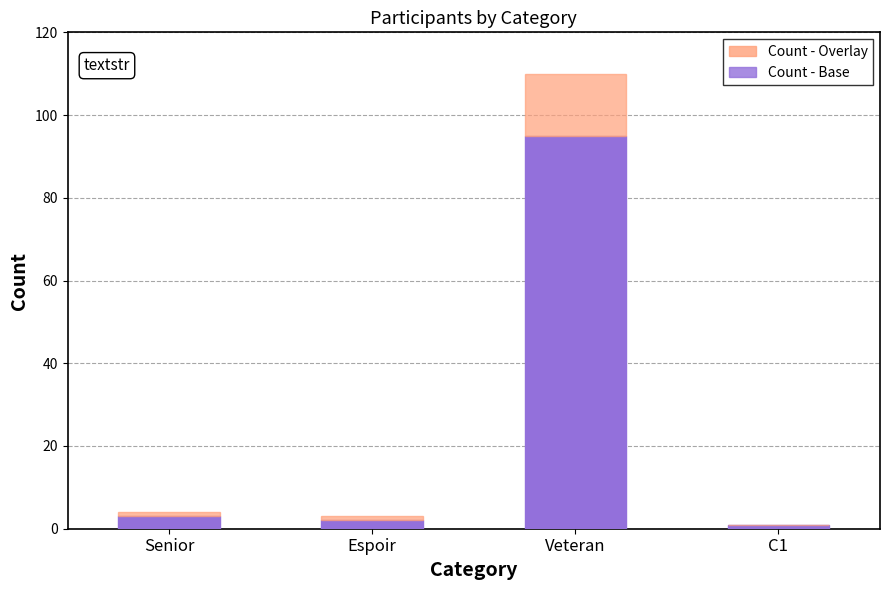

Are the bars grouped side by side (vs. stacked)?

No